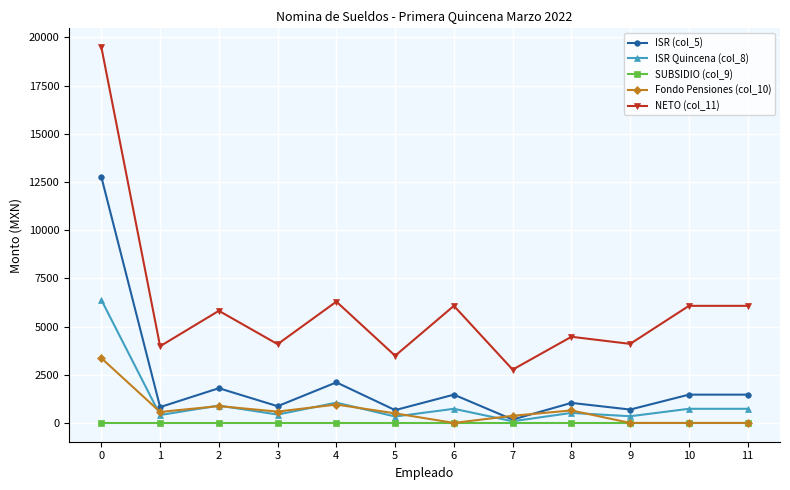

What is the sum of all NETO (col_11) values?

72708.2